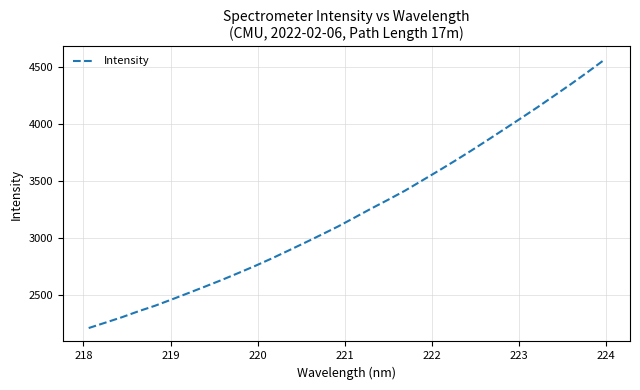

What is the difference between the maximum and minimum values?

2361.4